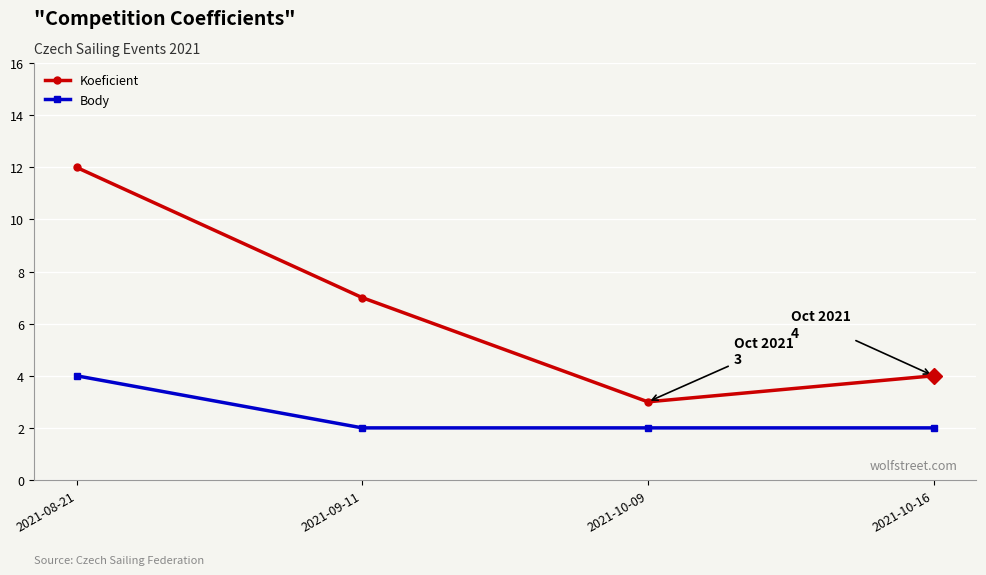

Rank the categories by Koeficient value from highest to lowest.

2021-08-21, 2021-09-11, 2021-10-16, 2021-10-09